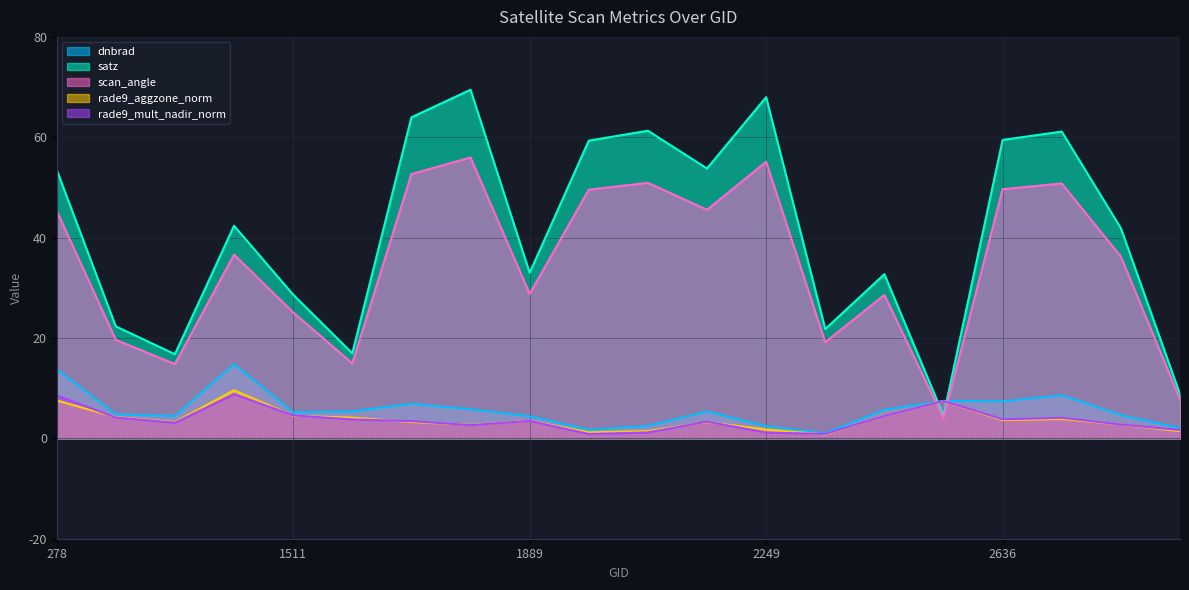

At 278, list the series in order from largest to smallest.

satz, scan_angle, dnbrad, rade9_mult_nadir_norm, rade9_aggzone_norm